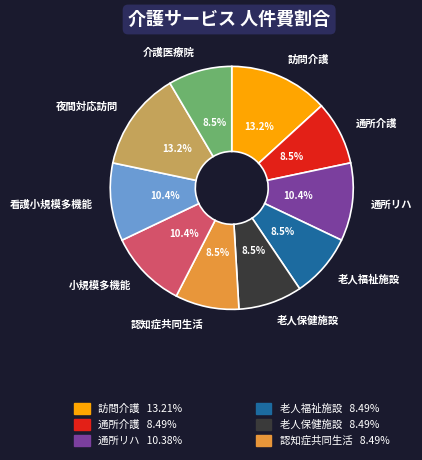

Is there a majority slice in this chart?

No